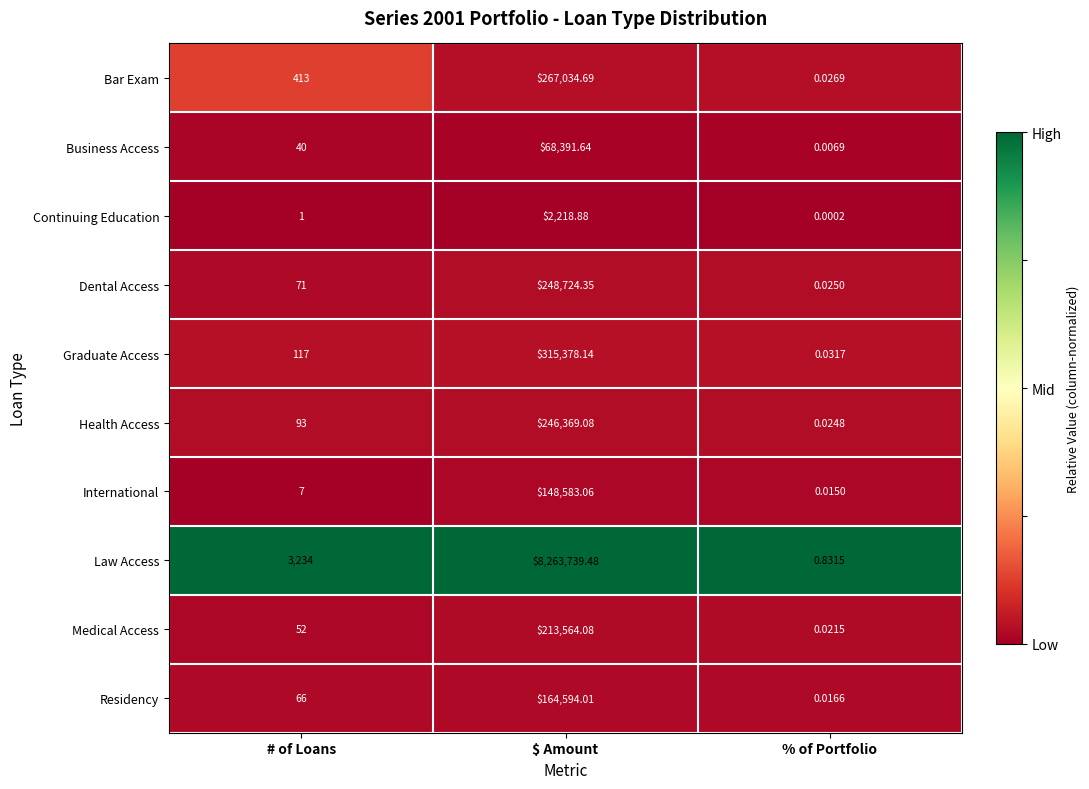

At which label does Bar Exam reach its peak?

$ Amount